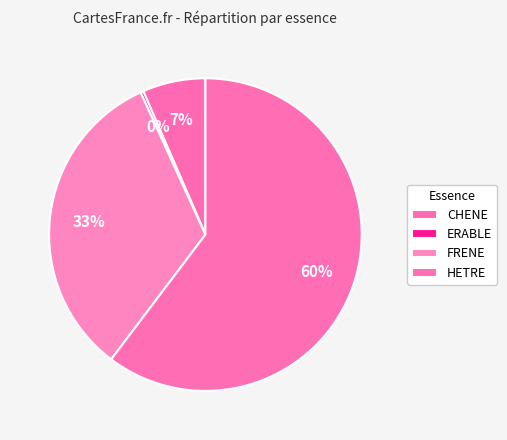

Is there a majority slice in this chart?

Yes